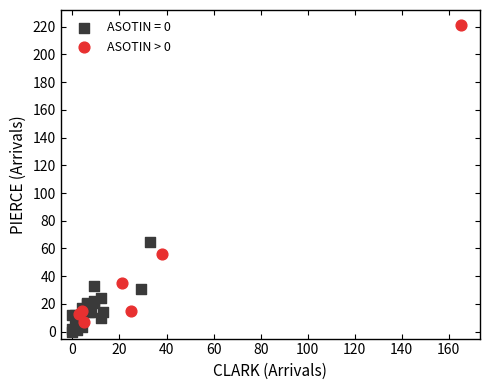

Which series contains the highest Y value?

ASOTIN > 0